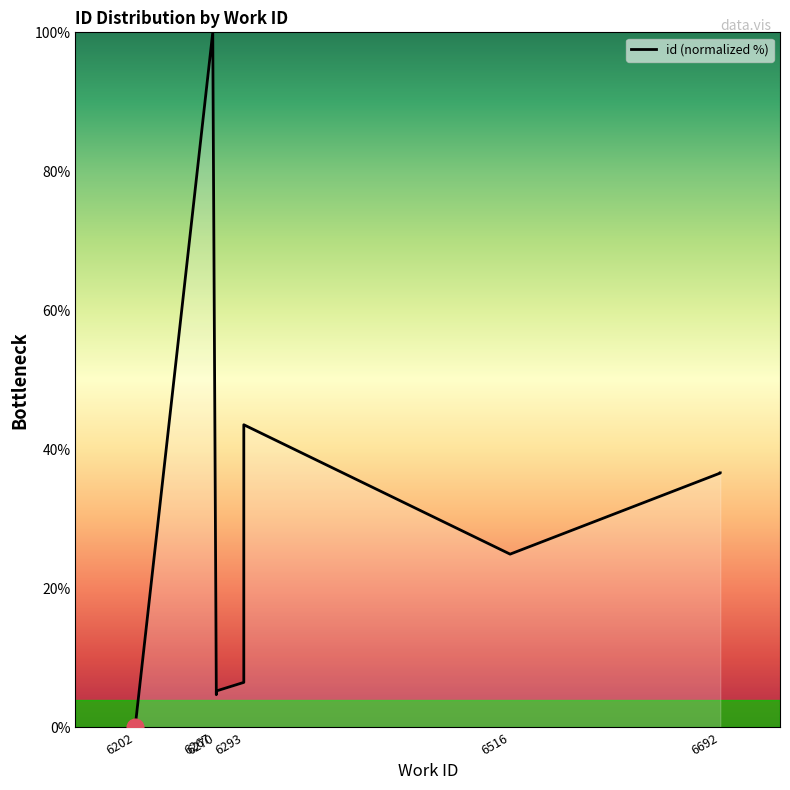

At which category does the data reach its first local valley?

6270